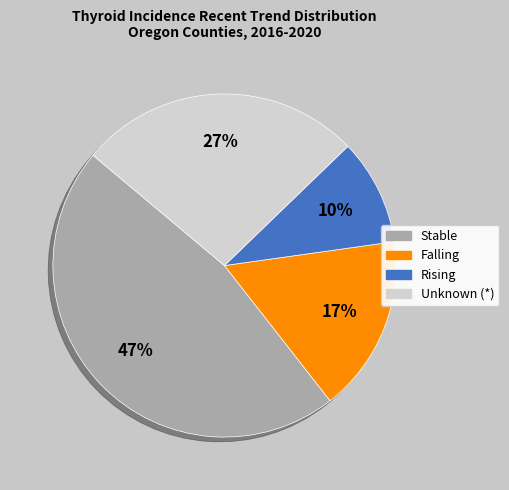

How many slices are in this pie chart?

4